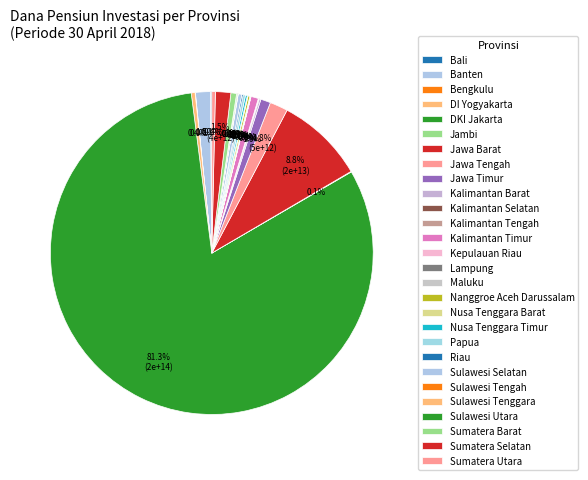

What is the largest slice in the pie chart?

DKI Jakarta